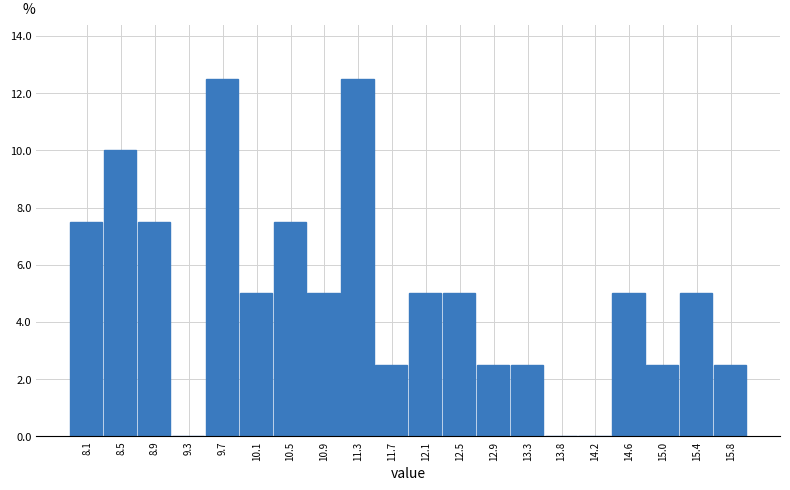

How tall is the bar that spans 8.690 to 9.095 on the x-axis? Neither the bar edges nor the heights are printed on the chart, so give them approximately, as read against the axes.

7.6